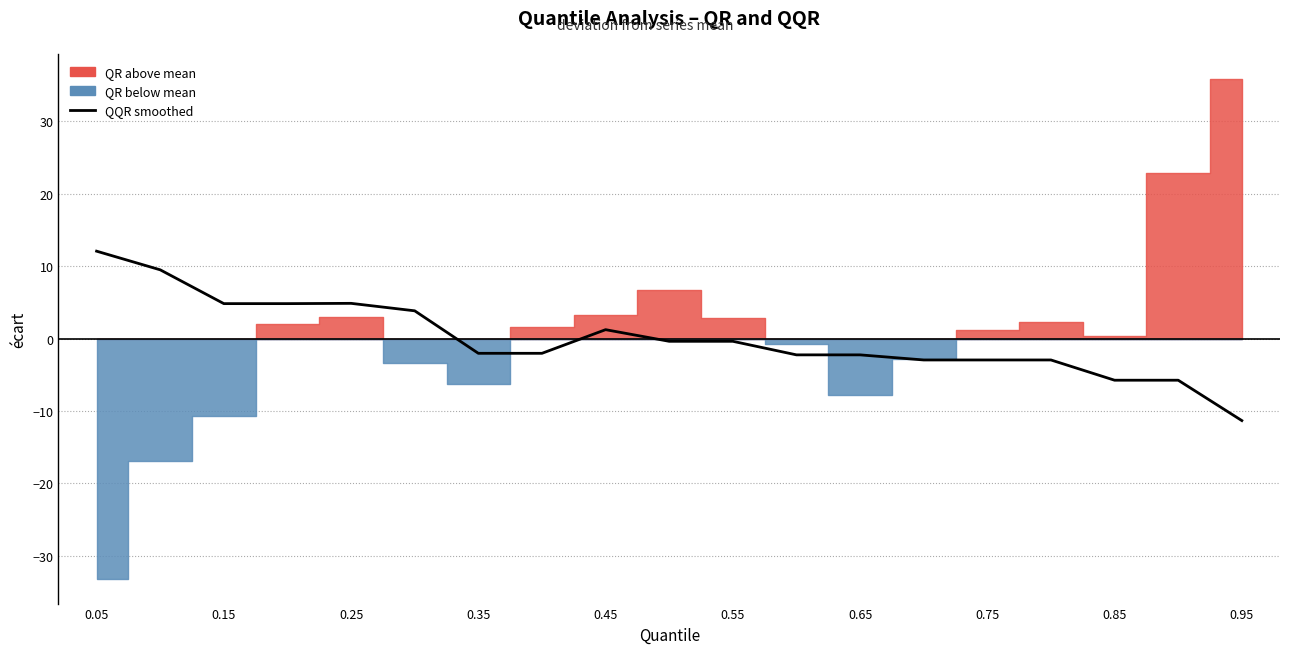

What value does the data have at 0.65?

-2.3